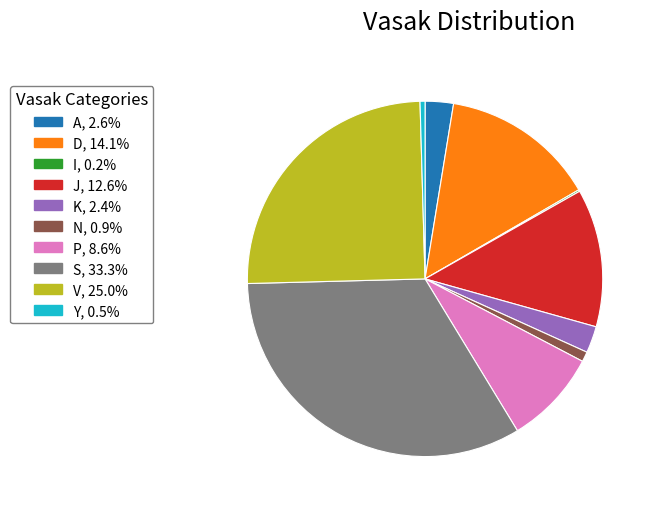

What is the ratio of the value at A to the value at J?

0.2